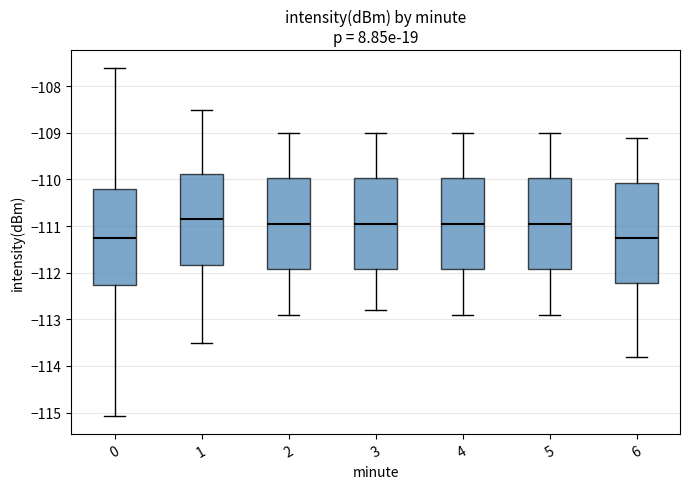

Reading left to right, transcribe this box plot: for each box, give where its median line is, the range the box spans, and where its two whiskers end, as read against the y-axis. The values are not printed on the chart, so give them approximately, as read against the axis.

0: median -111.3, box -112.3 to -110.2, whiskers -115.1 to -107.6
1: median -110.8, box -111.8 to -109.9, whiskers -113.5 to -108.5
2: median -110.9, box -111.9 to -110.0, whiskers -112.9 to -109.0
3: median -110.9, box -111.9 to -110.0, whiskers -112.8 to -109.0
4: median -110.9, box -111.9 to -110.0, whiskers -112.9 to -109.0
5: median -110.9, box -111.9 to -110.0, whiskers -112.9 to -109.0
6: median -111.2, box -112.2 to -110.1, whiskers -113.8 to -109.1